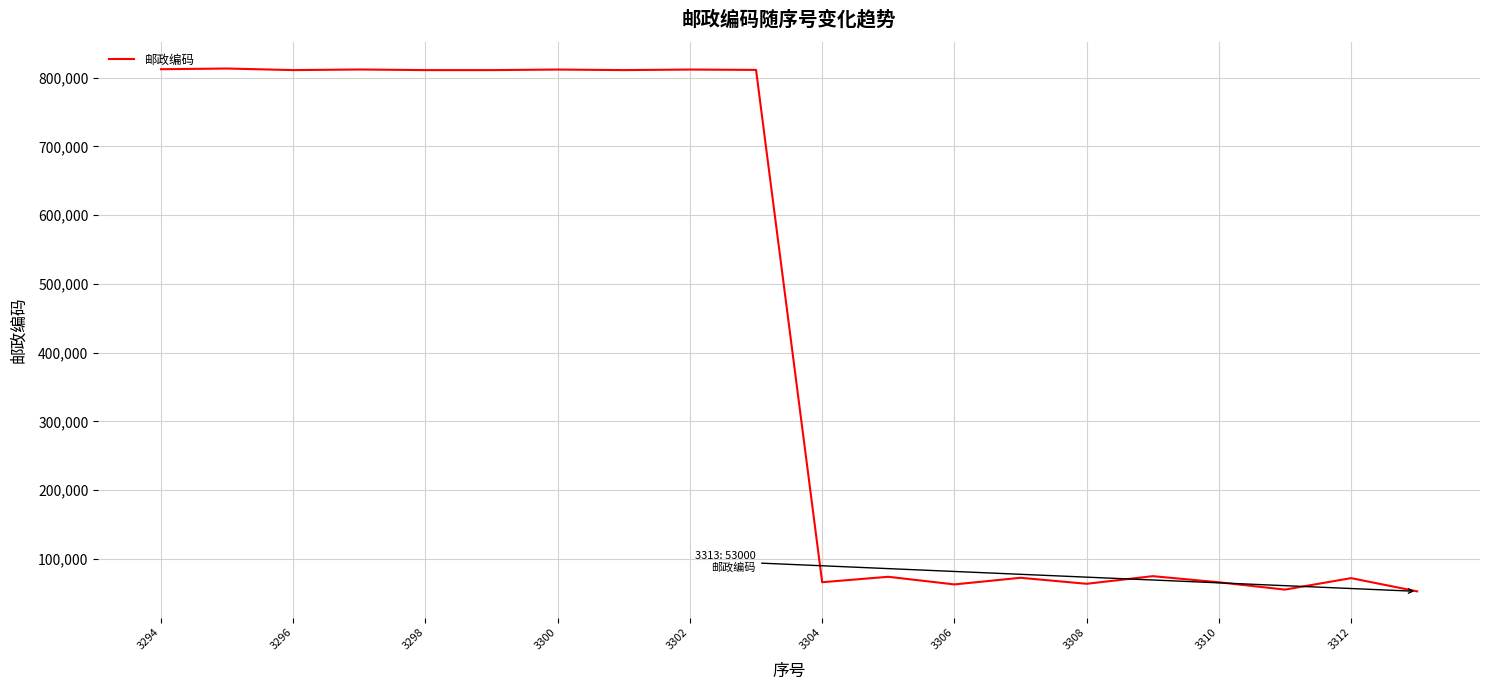

What is the minimum value shown in the chart?

53000